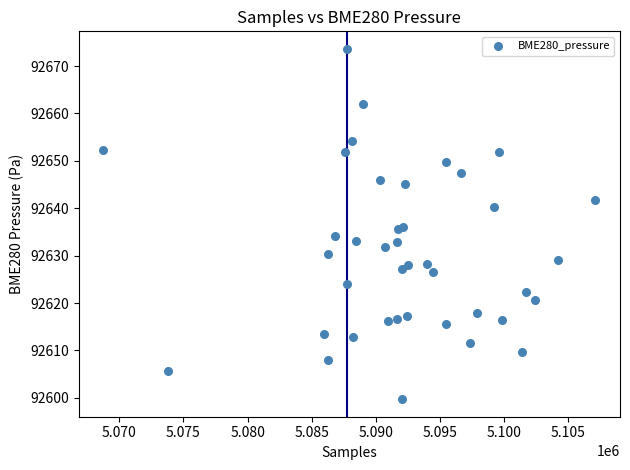

What is the range of Y values (max minus min)?

73.9